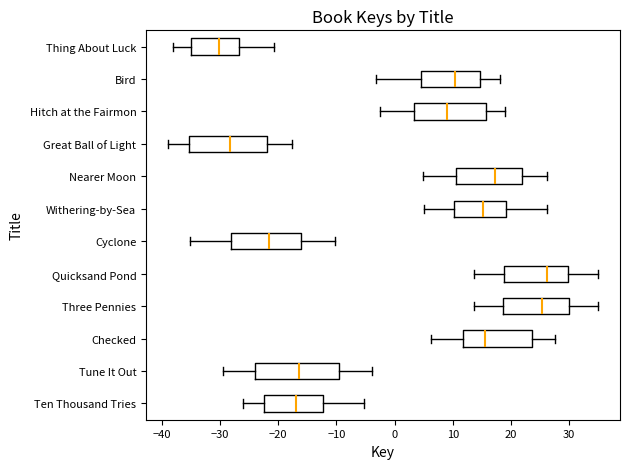

Where does the left whisker of the box for Bird end on the x-axis? The values are not printed on the chart, so give them approximately, as read against the axis.

-3